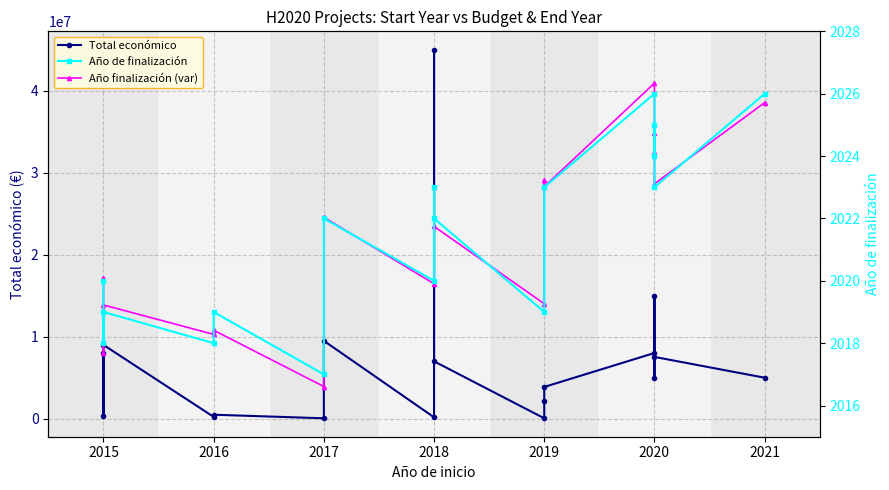

Count the number of categories in the chart.

18